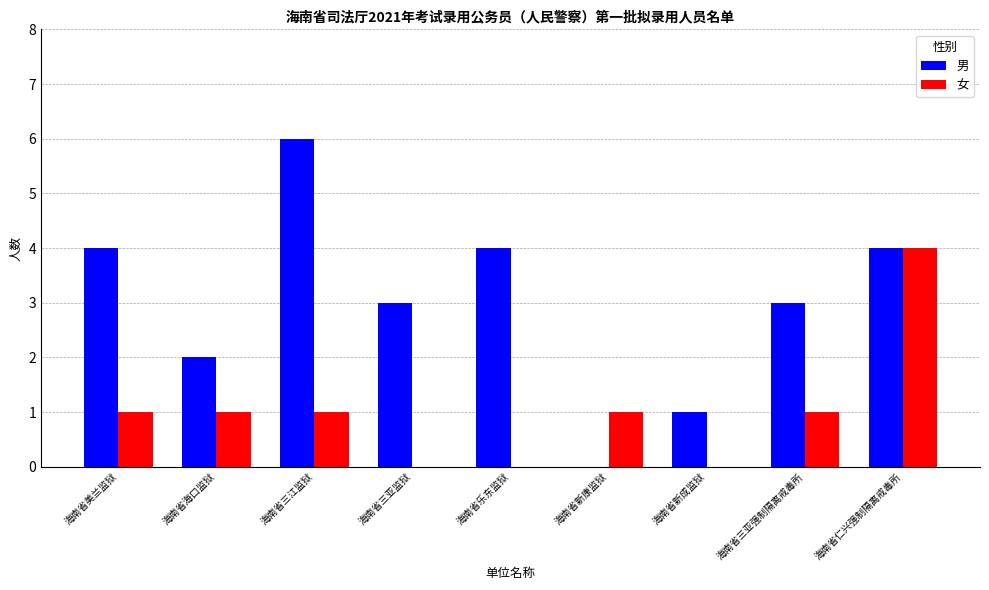

Reading left to right, transcribe all the data shown in this chart.

男: 海南省美兰监狱=4	海南省海口监狱=2	海南省三江监狱=6	海南省三亚监狱=3	海南省乐东监狱=4	海南省新康监狱=0	海南省新成监狱=1	海南省三亚强制隔离戒毒所=3	海南省仁兴强制隔离戒毒所=4
女: 海南省美兰监狱=1	海南省海口监狱=1	海南省三江监狱=1	海南省三亚监狱=0	海南省乐东监狱=0	海南省新康监狱=1	海南省新成监狱=0	海南省三亚强制隔离戒毒所=1	海南省仁兴强制隔离戒毒所=4